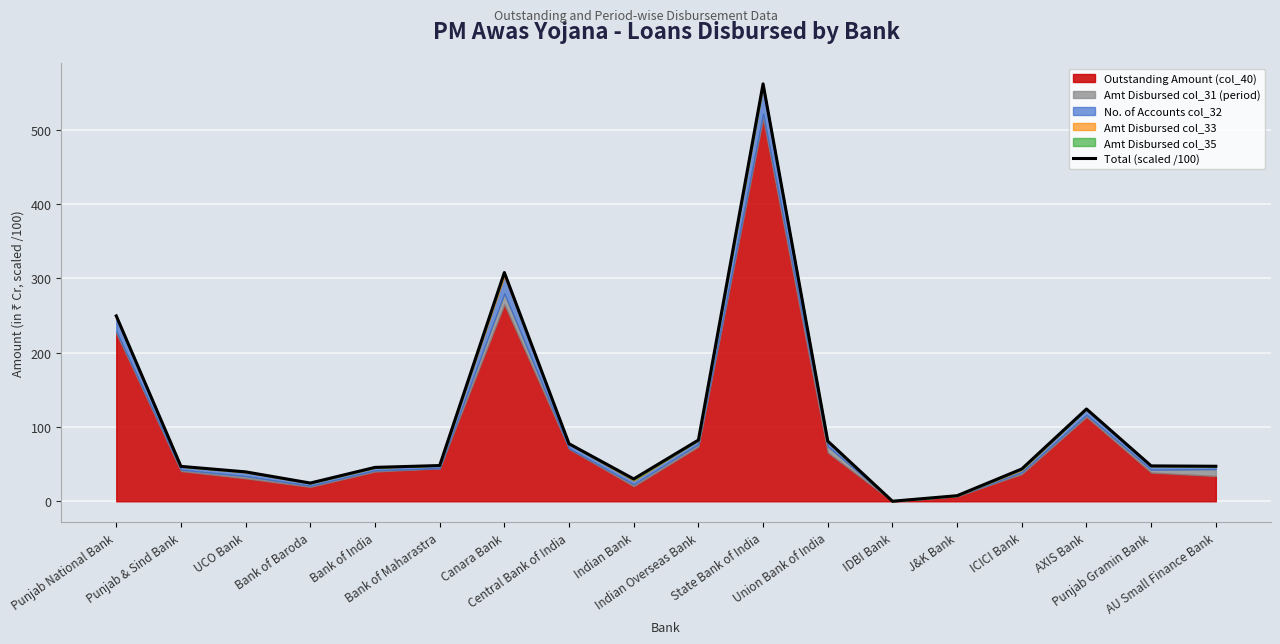

Is it true that the value at UCO Bank is 10.0?

False